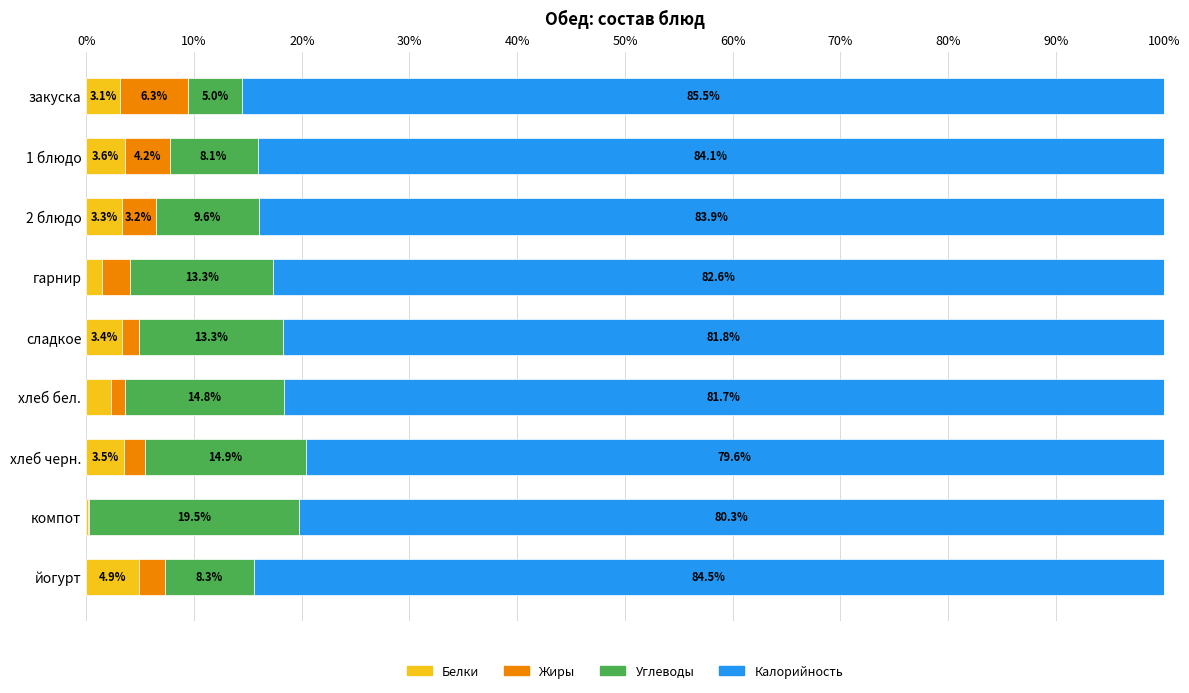

What is the maximum value for Белки?

4.9